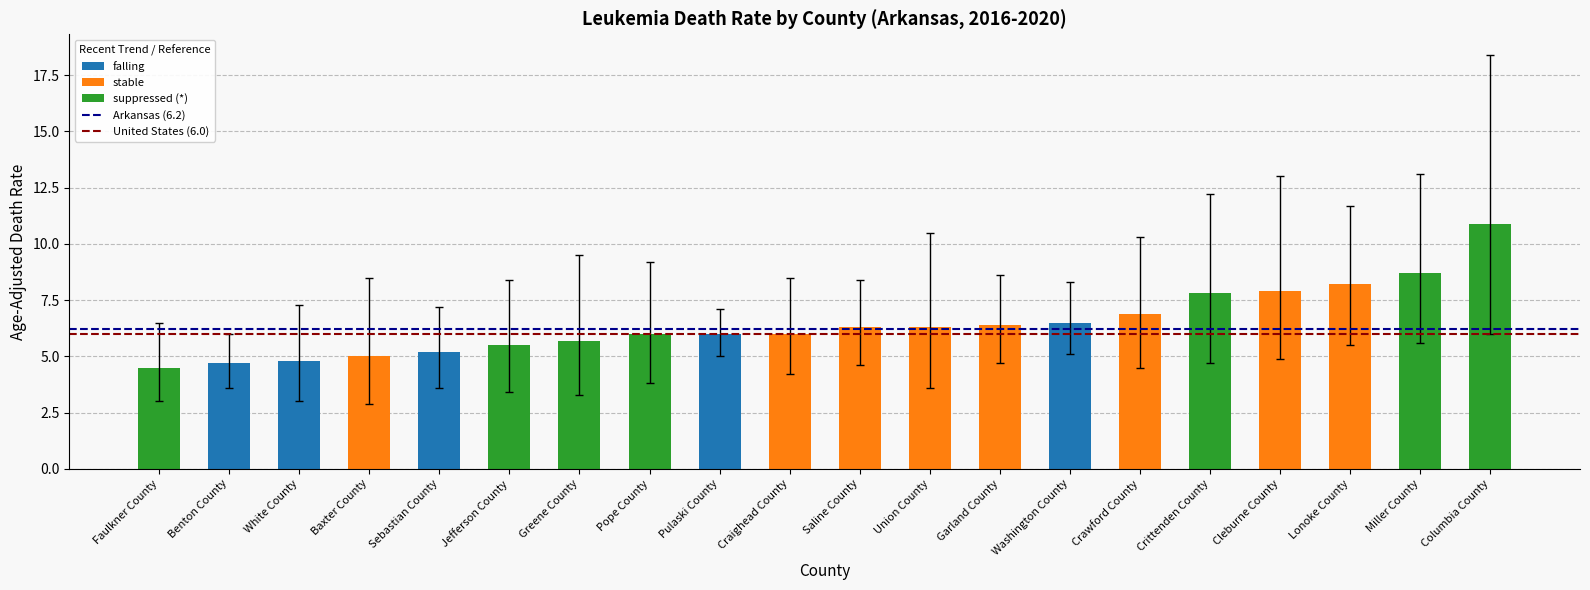

What is the difference between the second highest and minimum values?

4.2